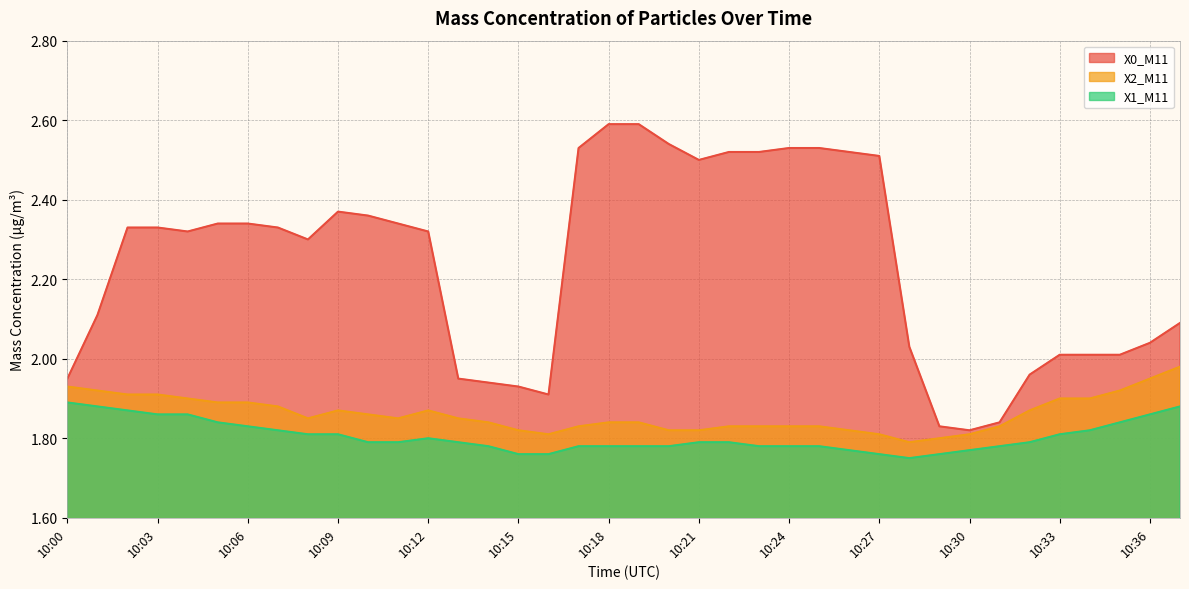

True or false: X2_M11 and X0_M11 cross at least once.

False